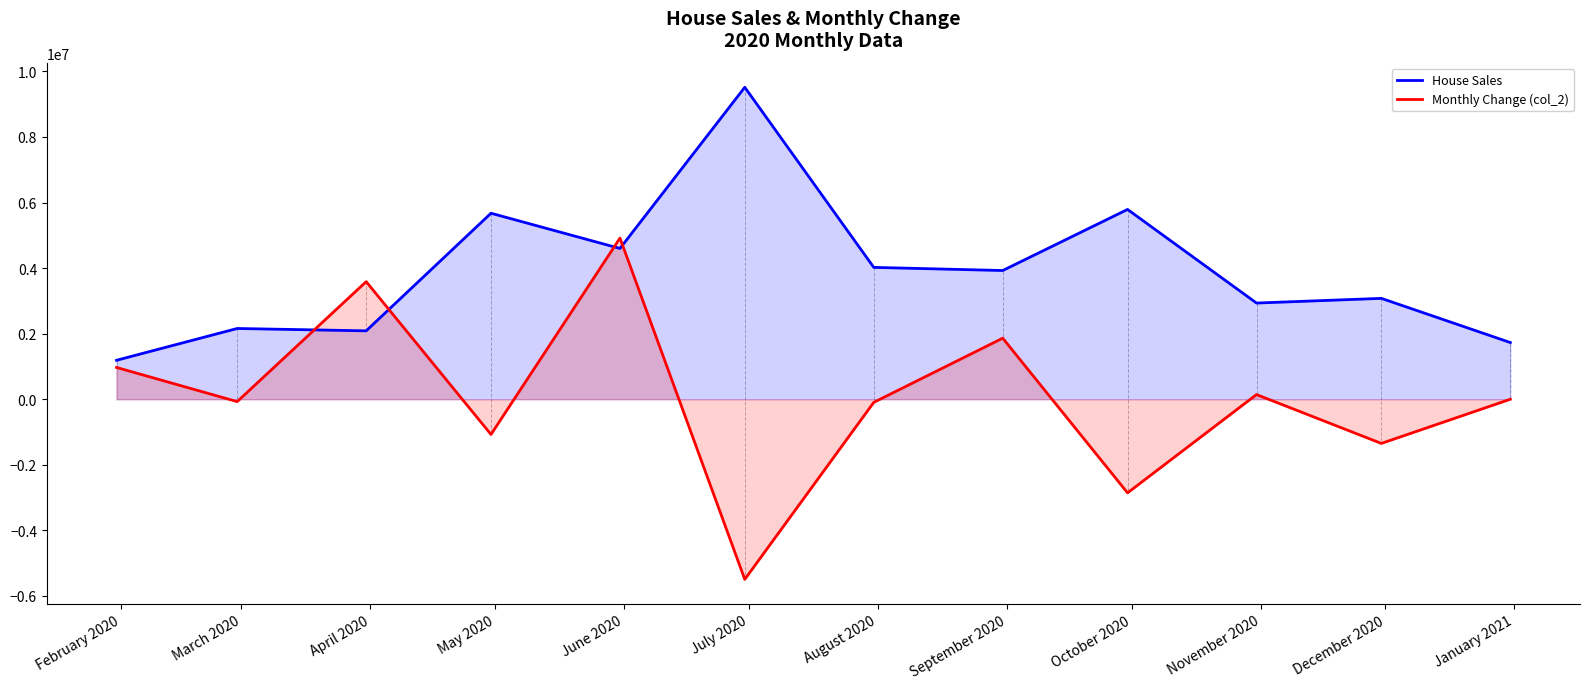

Which series has the largest range (max minus min)?

Monthly Change (col_2)